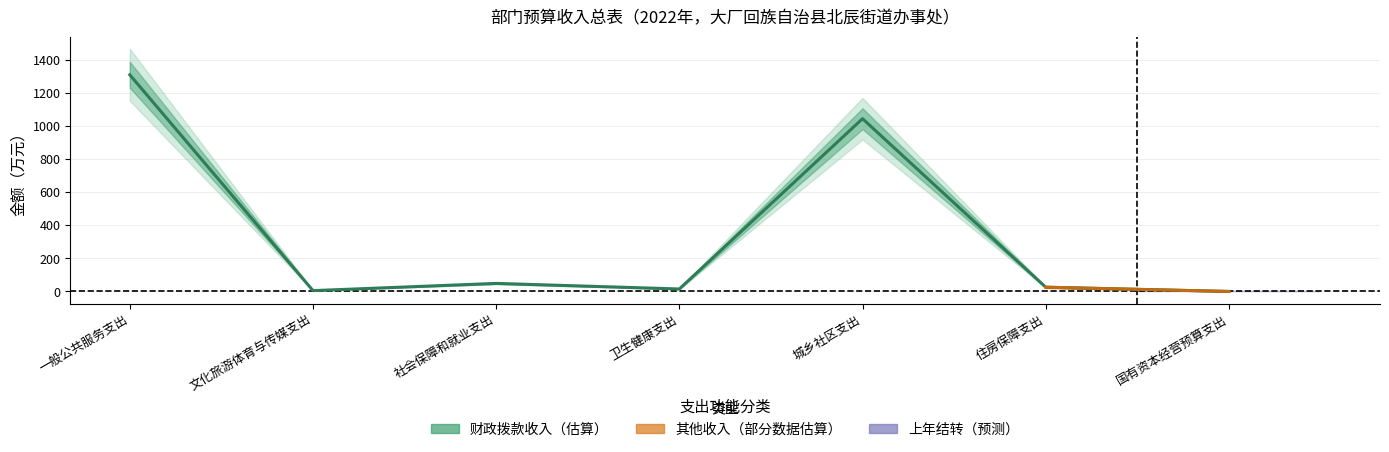

List the labels in order of value, smallest first.

国有资本经营预算支出, 文化旅游体育与传媒支出, 卫生健康支出, 住房保障支出, 社会保障和就业支出, 城乡社区支出, 一般公共服务支出